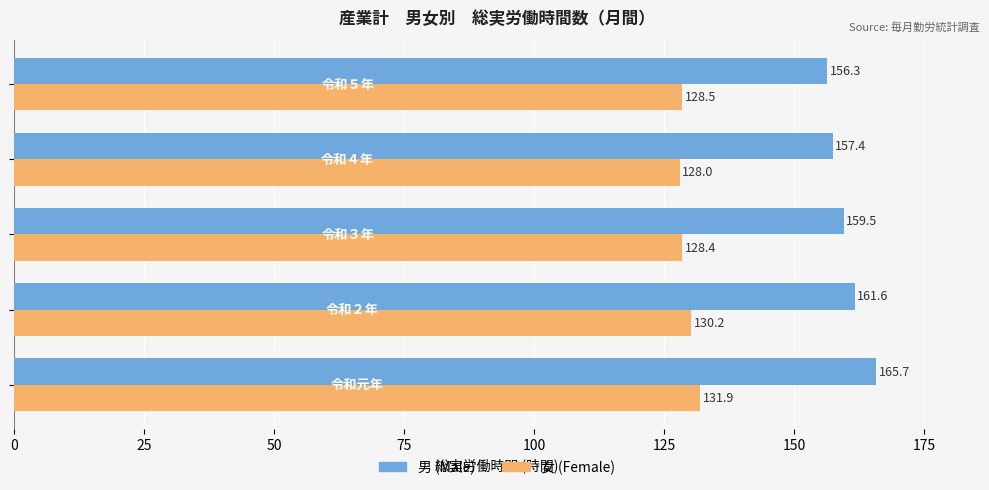

What is the maximum value shown in the chart?

165.7